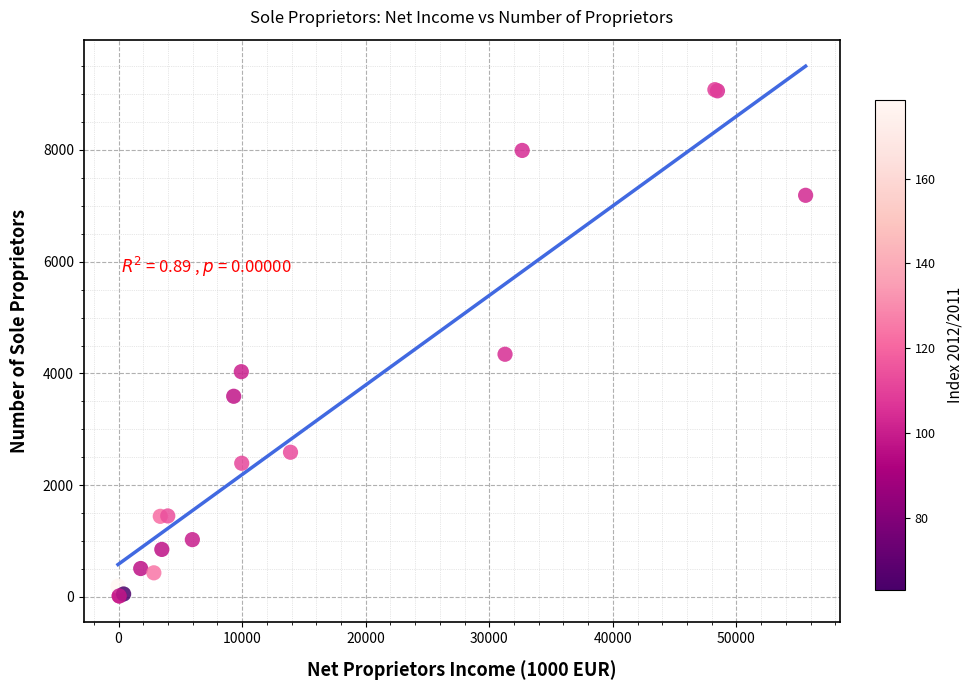

What Y value in the scatter plot is closest to 4549?

4344